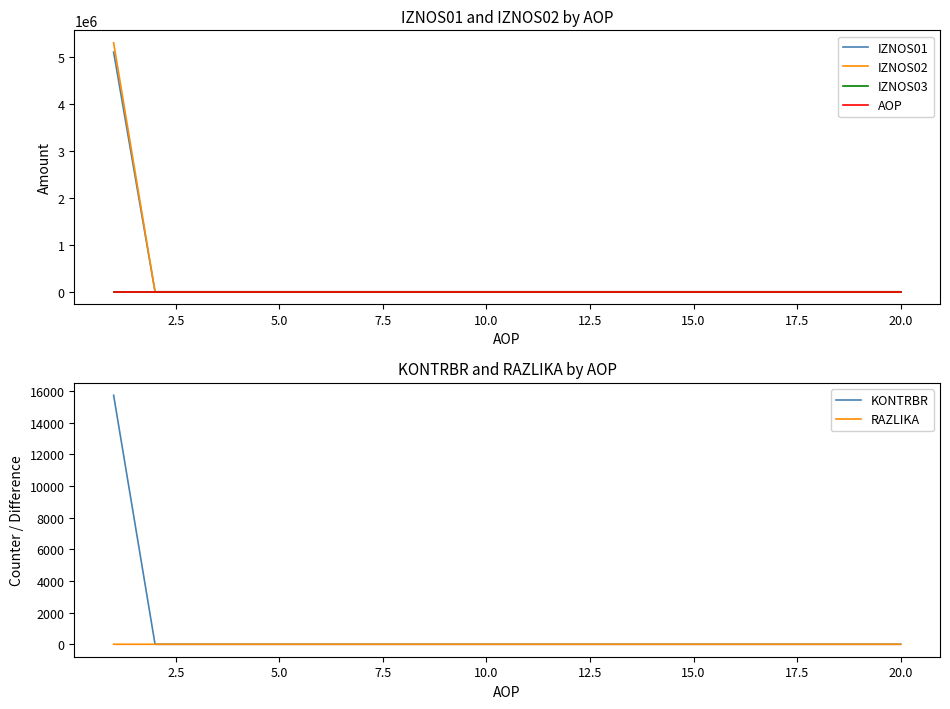

True or false: IZNOS01 has more than 1 interior local peaks.

False